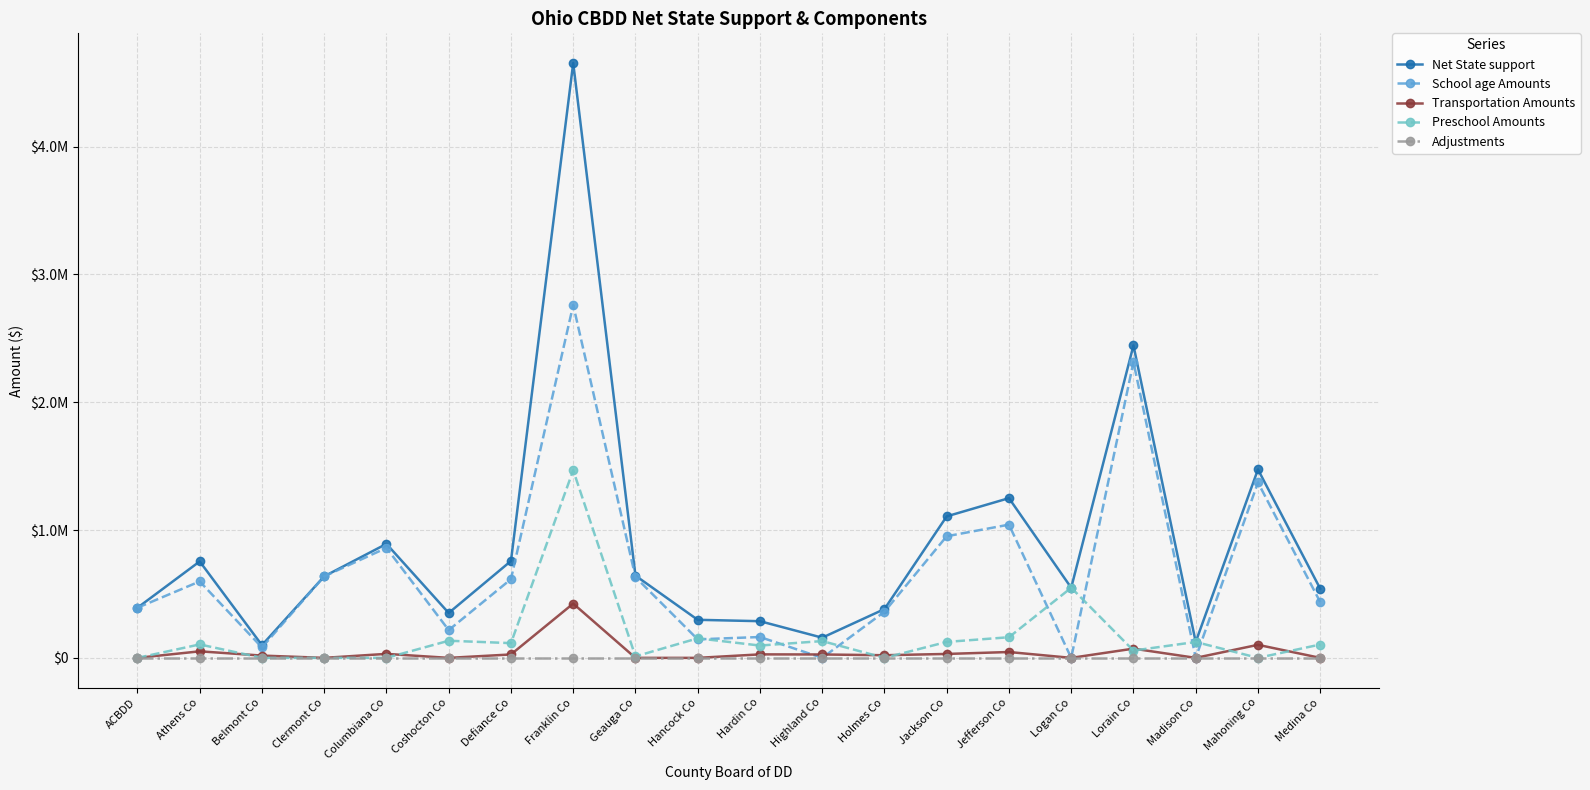

Which series changed the most between Belmont Co and Jackson Co?

Net State support